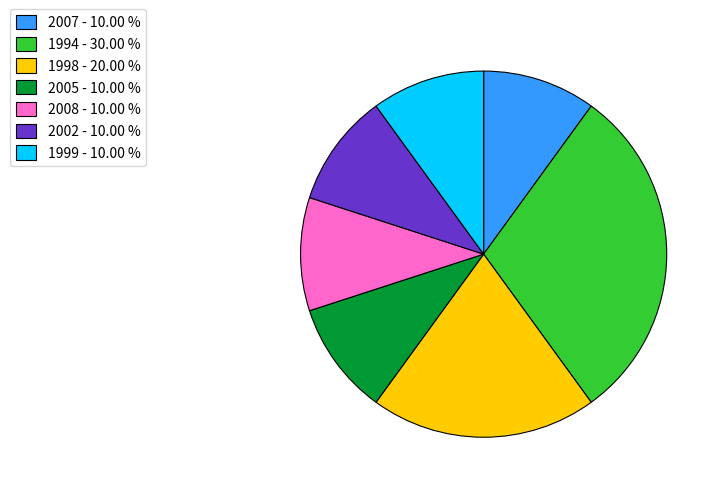

Is there a majority slice in this chart?

No